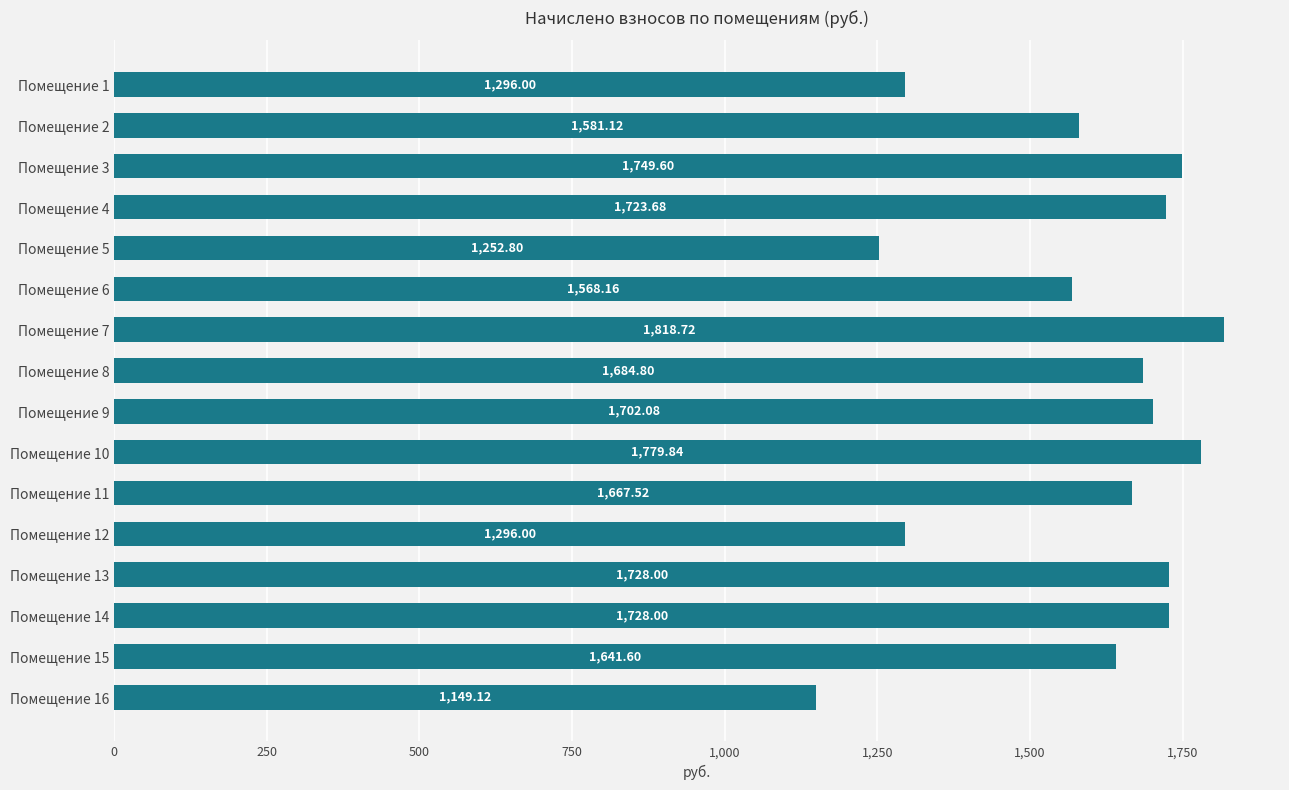

What is the sum of all values?

25367.0